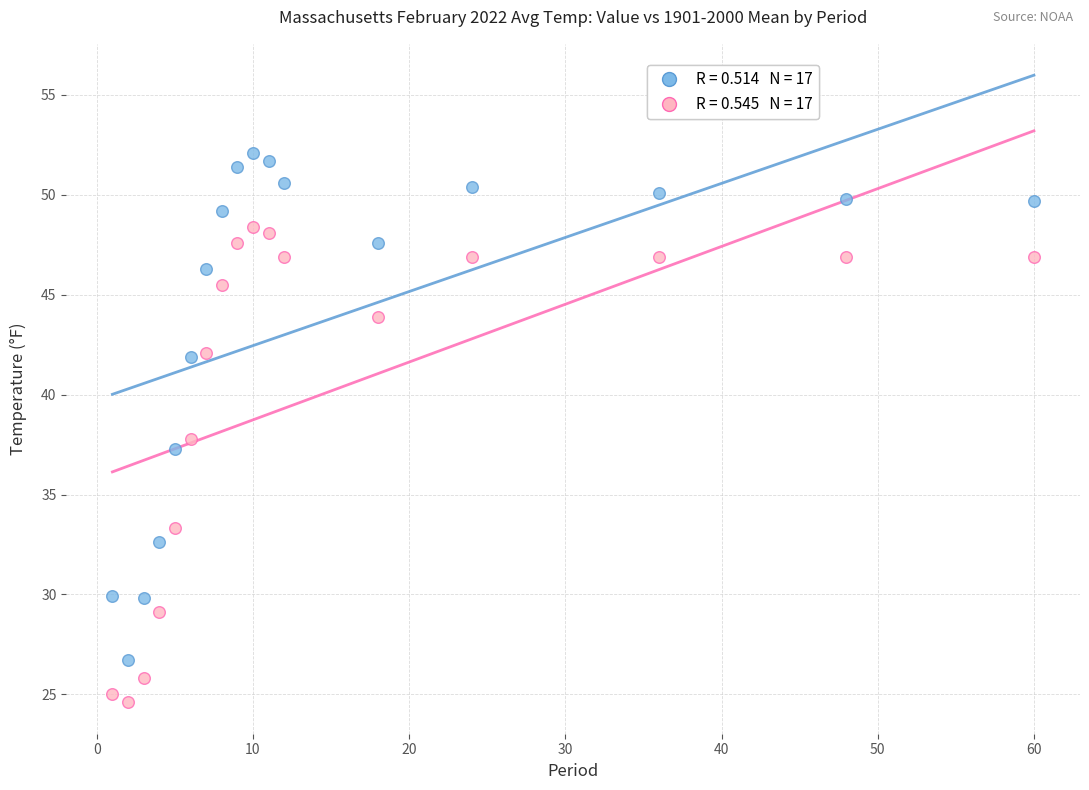

Across all data points, what is the range of X values (max minus min)?

59.0